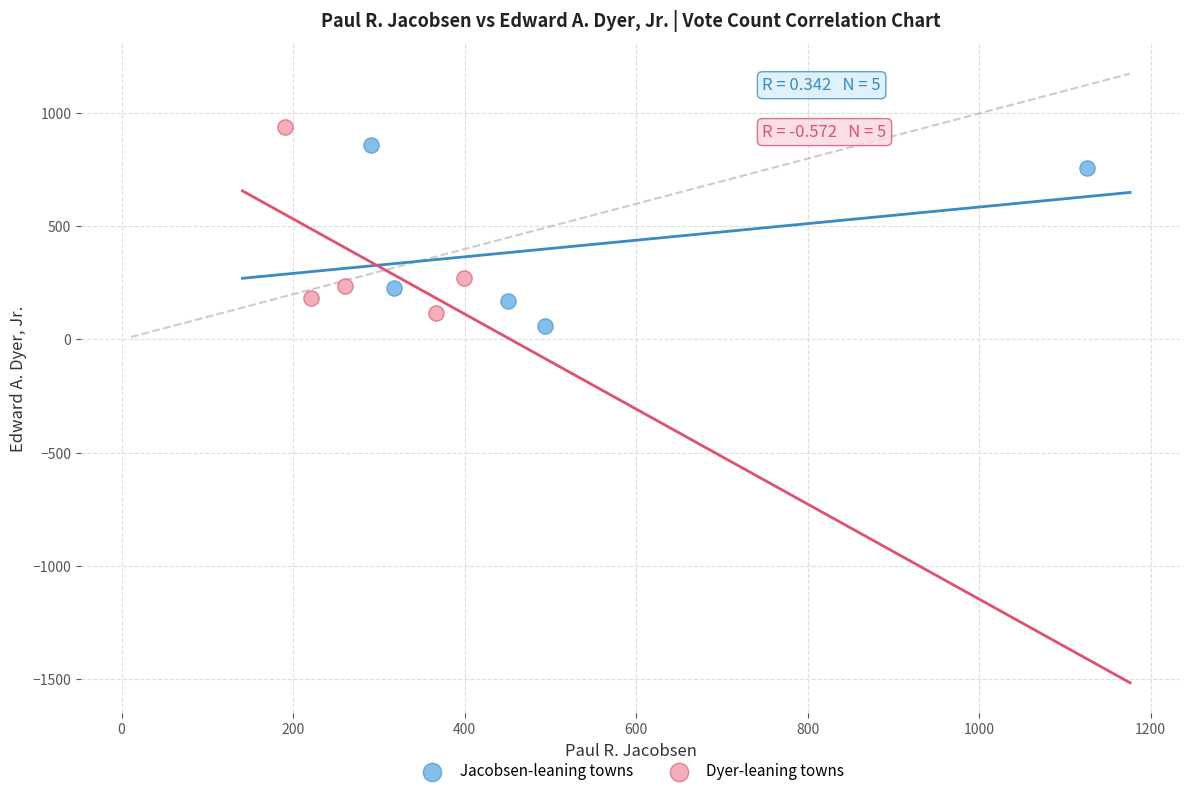

What are all the series names shown in the legend?

Jacobsen-leaning towns, Dyer-leaning towns